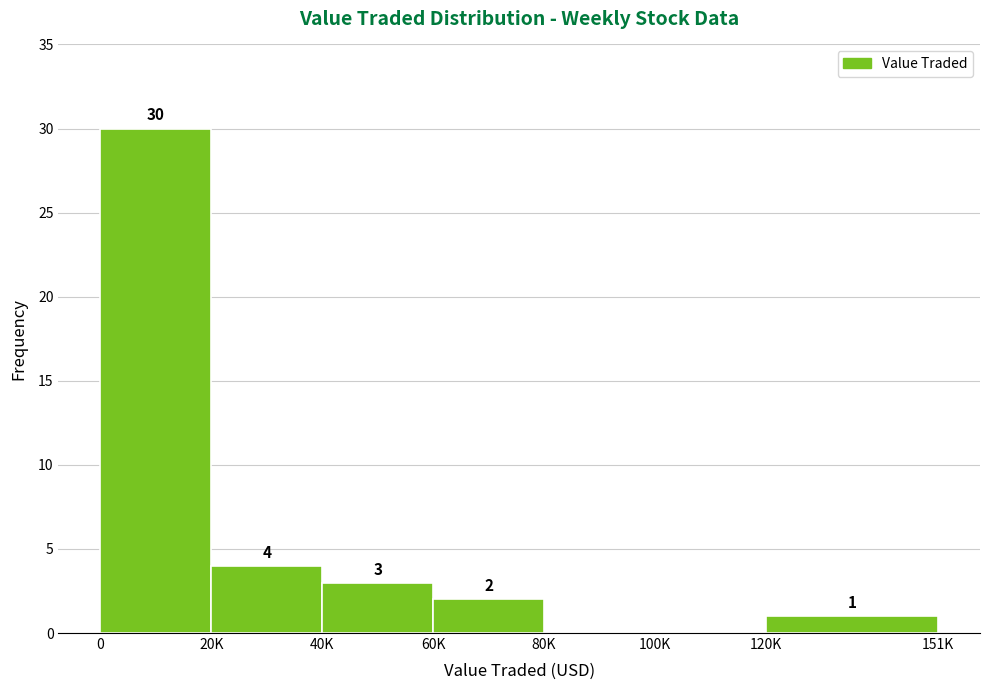

Reading left to right, extract all data points from this chart.

0=30	20K=4	40K=3	60K=2	80K=0	100K=0	120K=1